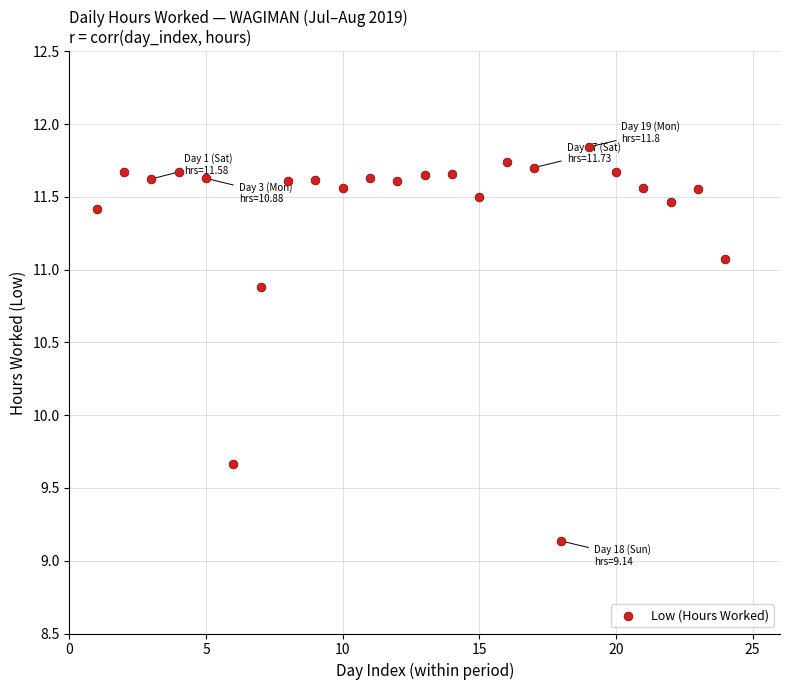

What Y value in the scatter plot is closest to 10?

9.7